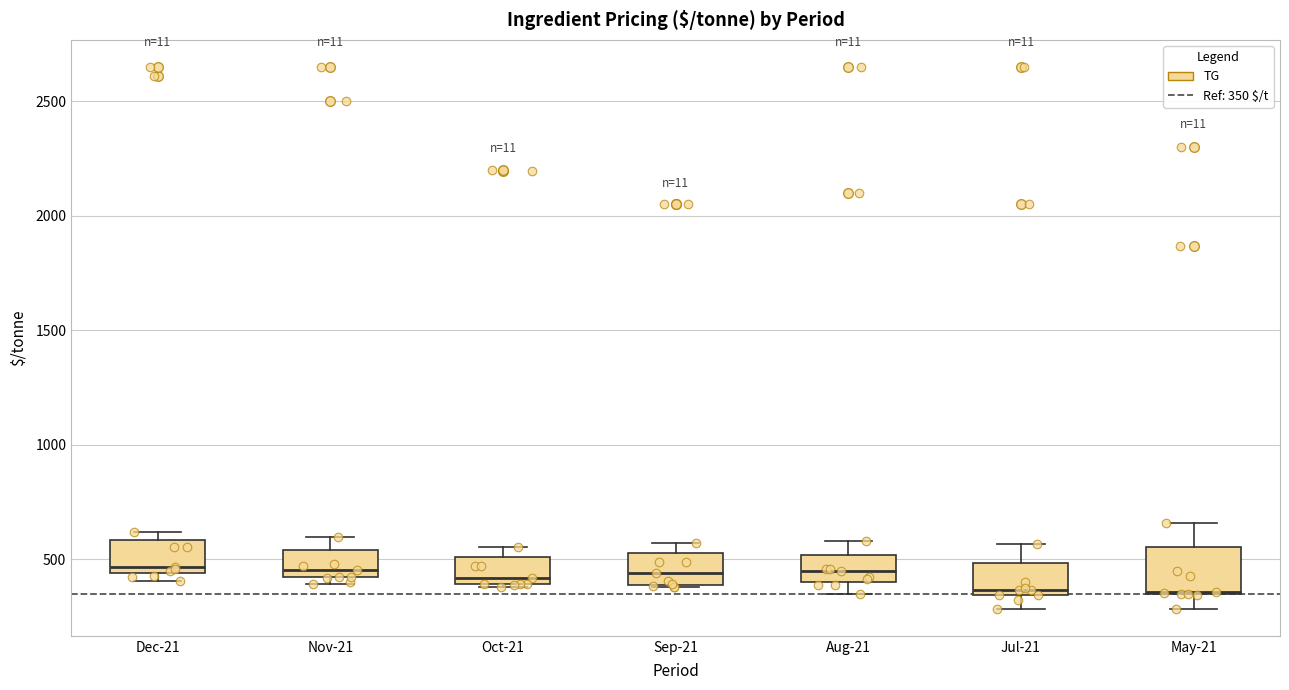

Reading left to right, read every box against the y-axis: the position of its median line, the range the box covers, and the ends of its whiskers. The values are not printed on the chart, so give them approximately, as read against the axis.

Dec-21: median 450 (just above the box's lower edge), box 450 to 600, whiskers 400 to 600 (just above the box's upper edge)
Nov-21: median 450, box 400 to 550, whiskers 400 (just below the box's lower edge) to 600
Oct-21: median 400 (just above the box's lower edge), box 400 to 500, whiskers 400 to 550
Sep-21: median 450, box 400 to 550, whiskers 400 to 550 (just above the box's upper edge)
Aug-21: median 450, box 400 to 500, whiskers 350 to 600
Jul-21: median 350 (just above the box's lower edge), box 350 to 500, whiskers 300 to 550
May-21: median 350, box 350 to 550, whiskers 300 to 650